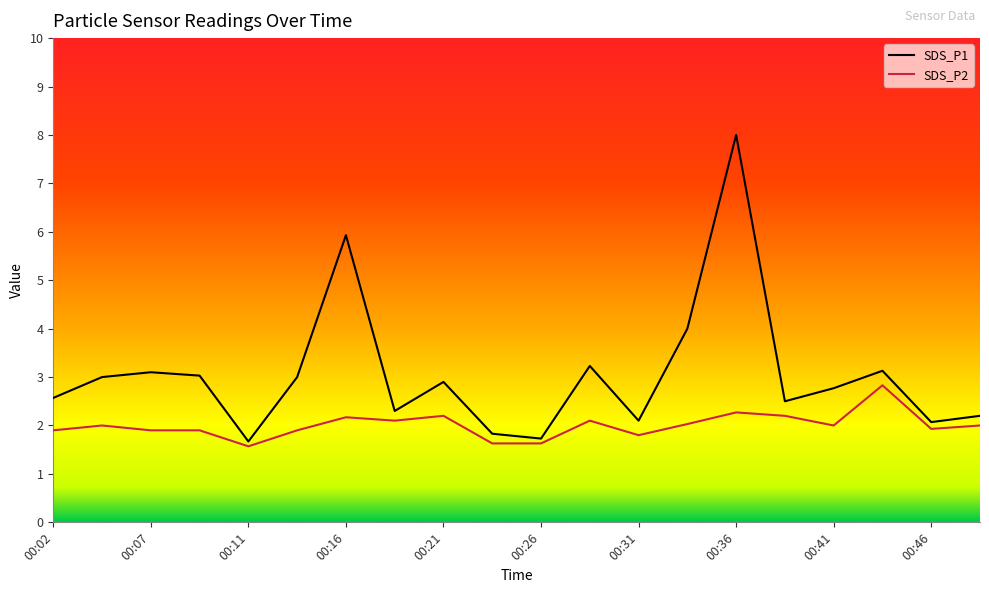

Reading left to right, what are all the values shown in this chart?

SDS_P1: 2.6	3.0	3.1	3.0	1.7	3.0	5.9	2.3	2.9	1.8	1.7	3.2	2.1	4.0	8.0	2.5	2.8	3.1	2.1	2.2
SDS_P2: 1.9	2.0	1.9	1.9	1.6	1.9	2.2	2.1	2.2	1.6	1.6	2.1	1.8	2.0	2.3	2.2	2.0	2.8	1.9	2.0